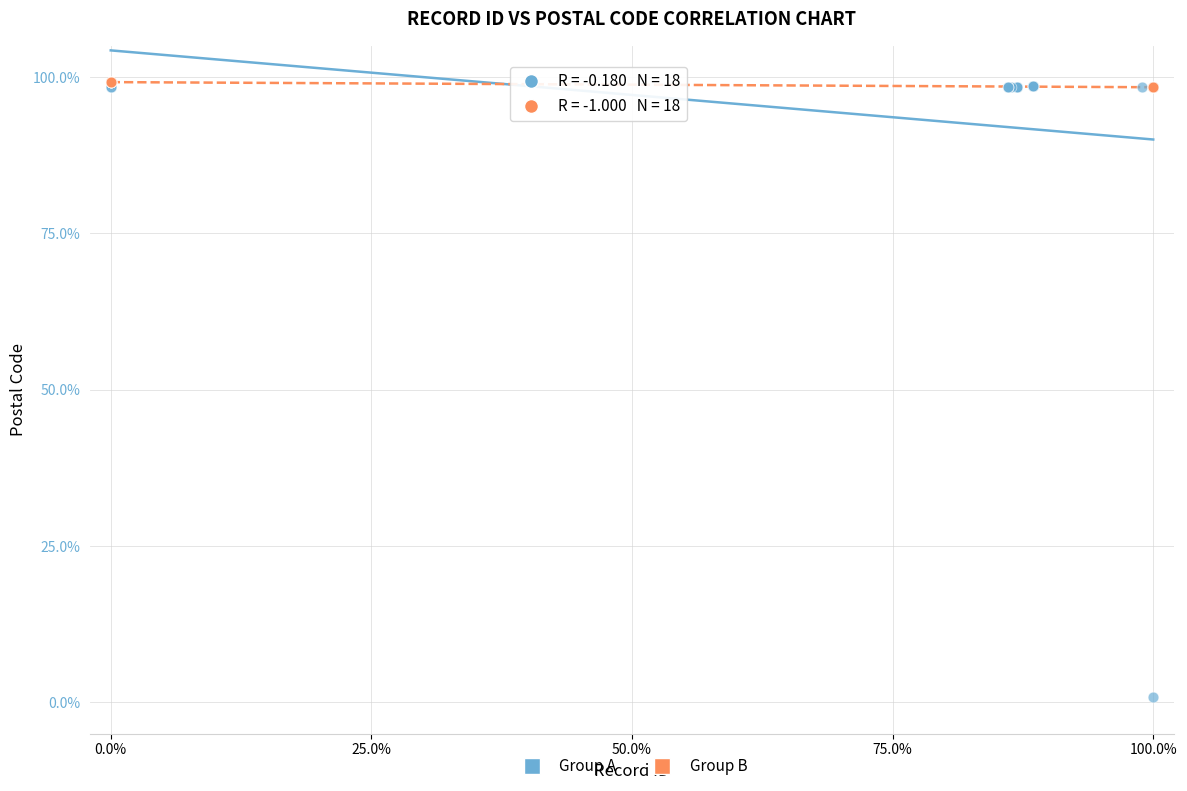

Which series reaches the minimum Y coordinate?

Group A